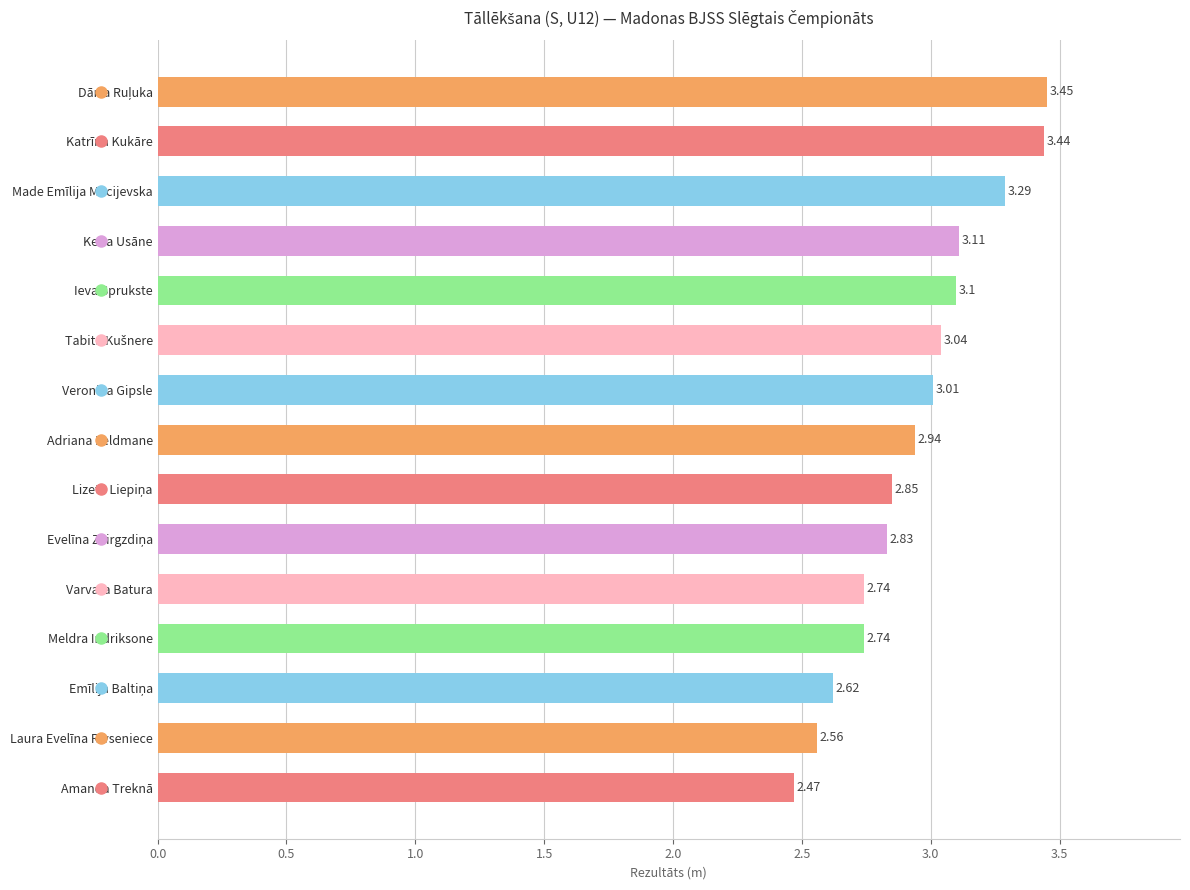

Which category has the lowest value across all series?

Amanda Treknā